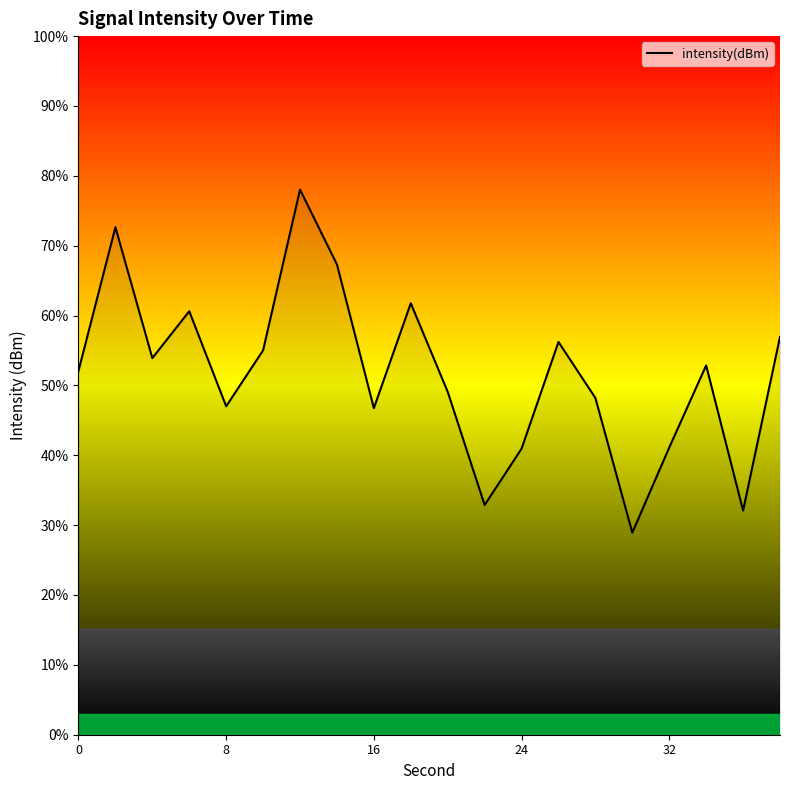

What is the difference between the maximum and minimum values?

49.1